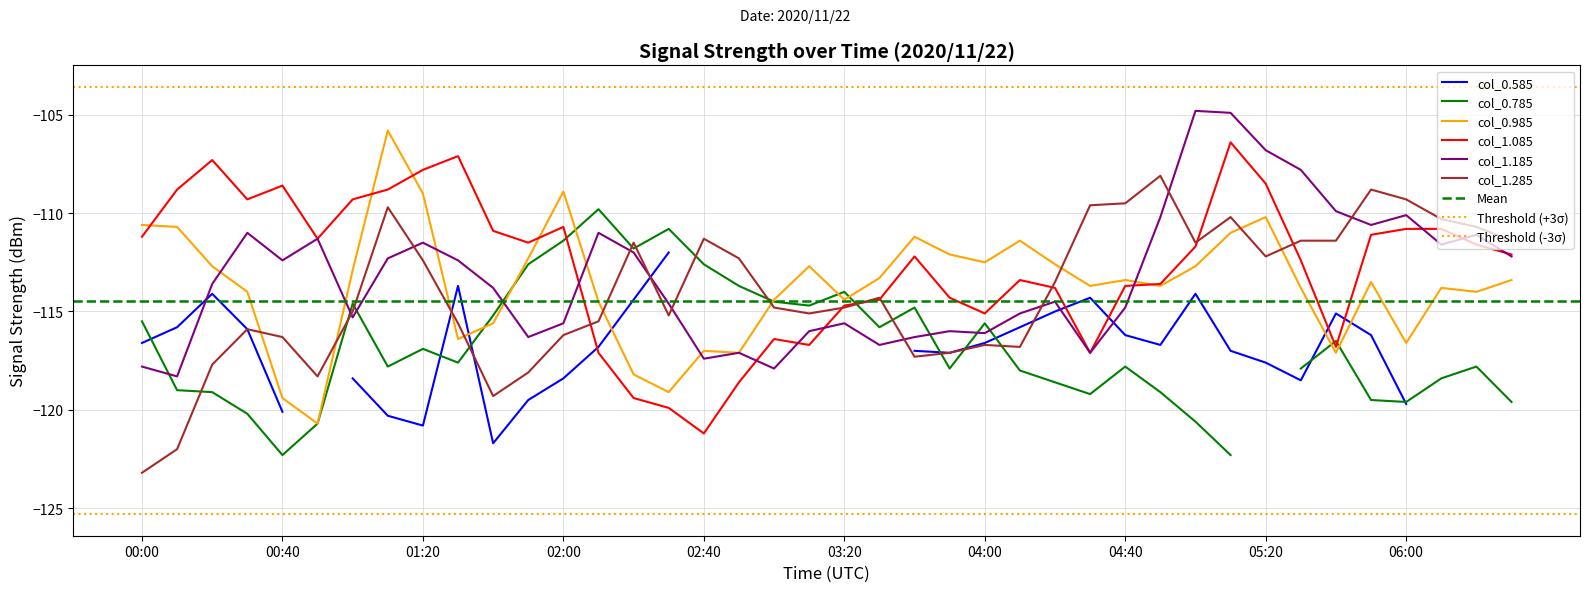

Is it true that col_1.085 equals -110.8 at 06:00?

True